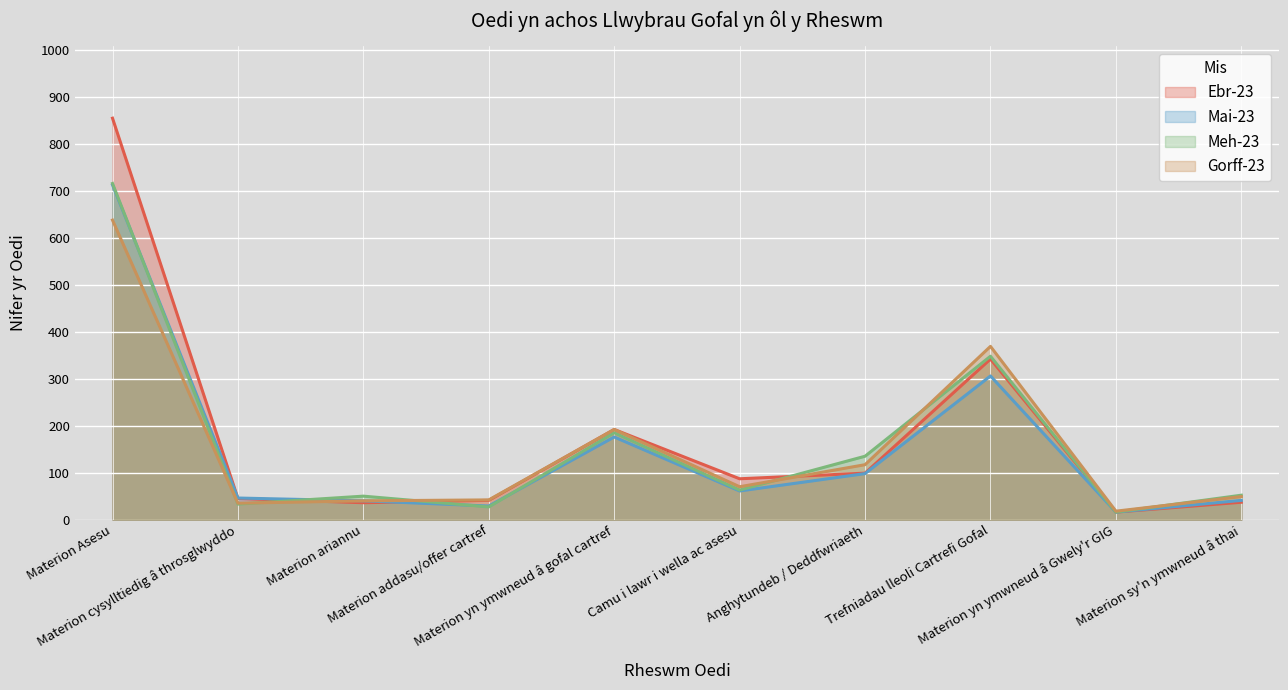

Which label corresponds to the smallest value in the chart?

Materion yn ymwneud â Gwely'r GIG